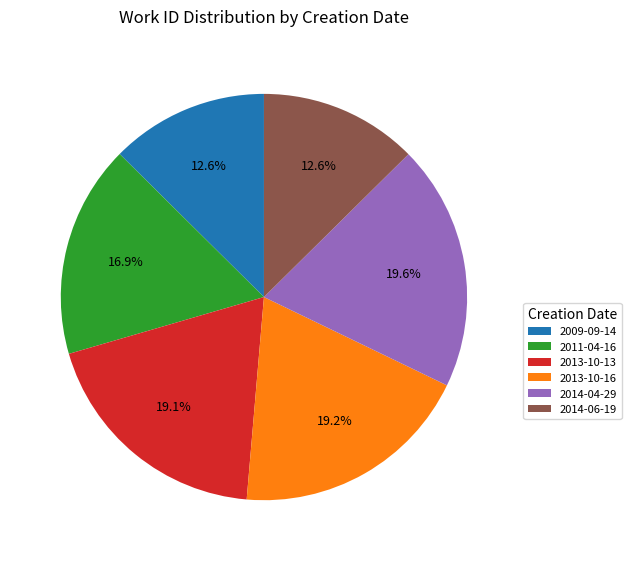

Approximately how many times larger is the value at 2009-09-14 compared to 2013-10-13?

0.7